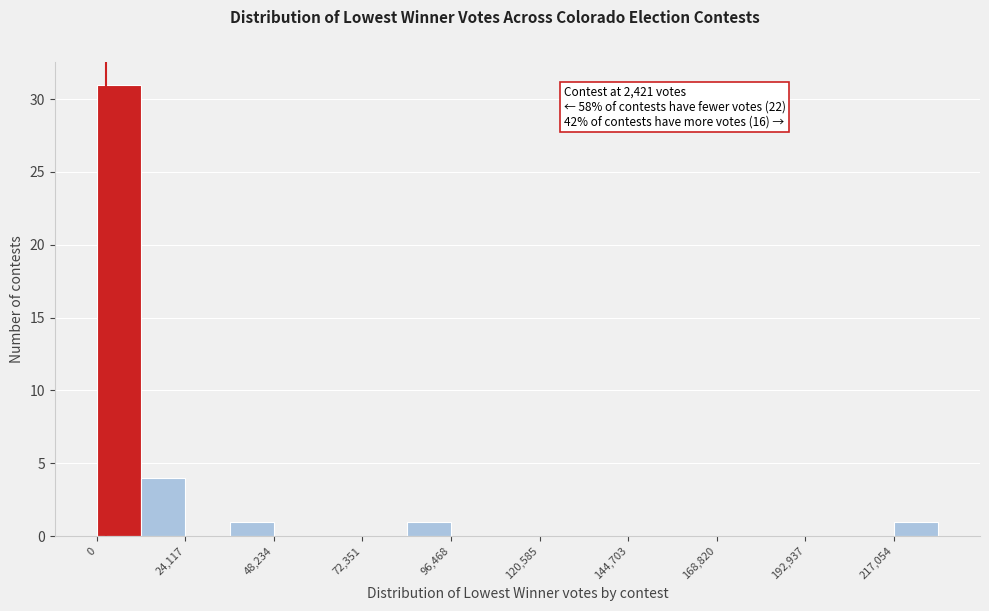

Read against the x-axis, roughly where is the centre of the tallest bar?

5000